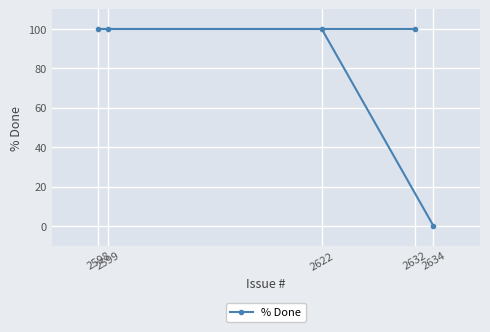

Which label corresponds to the largest value in the chart?

2622